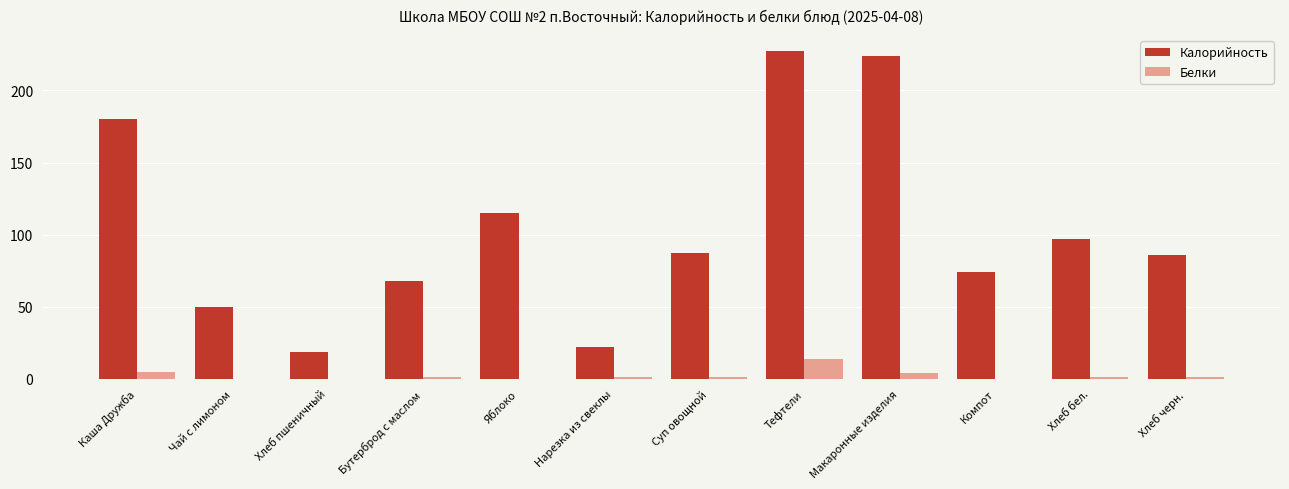

What is the maximum value shown in the chart?

227